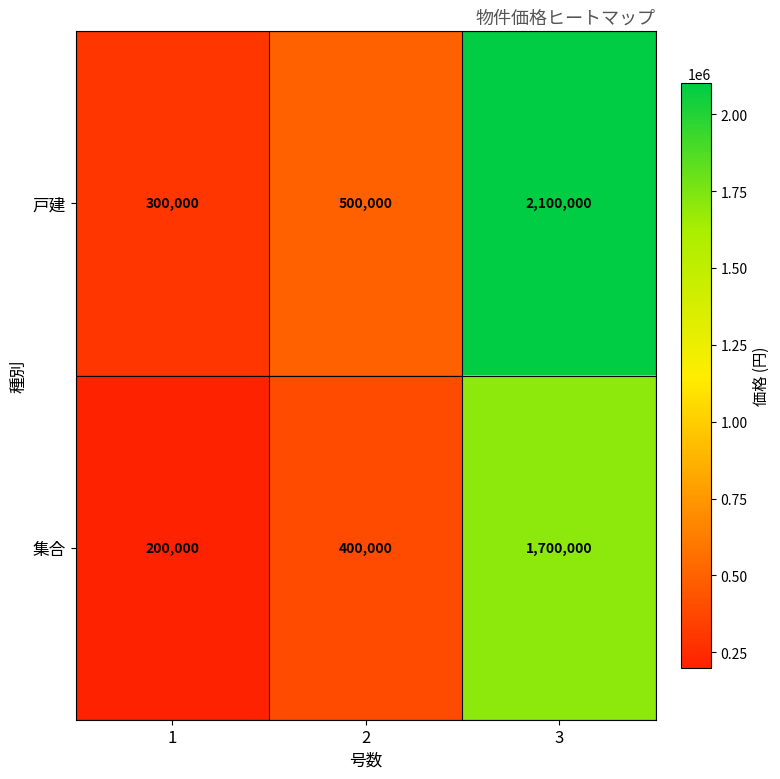

What is the sum of all 戸建 values?

2900000